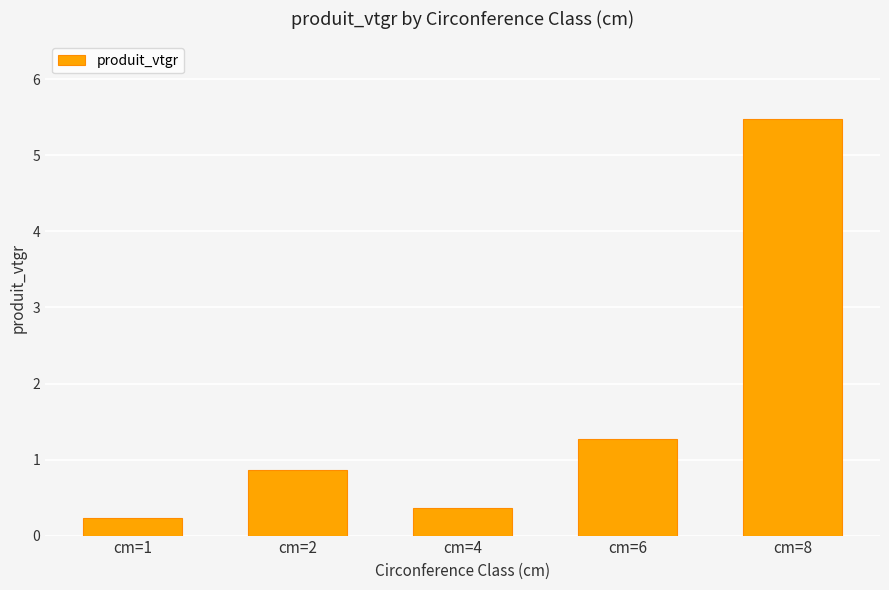

The value at cm=8 is 5.5. True or false?

True